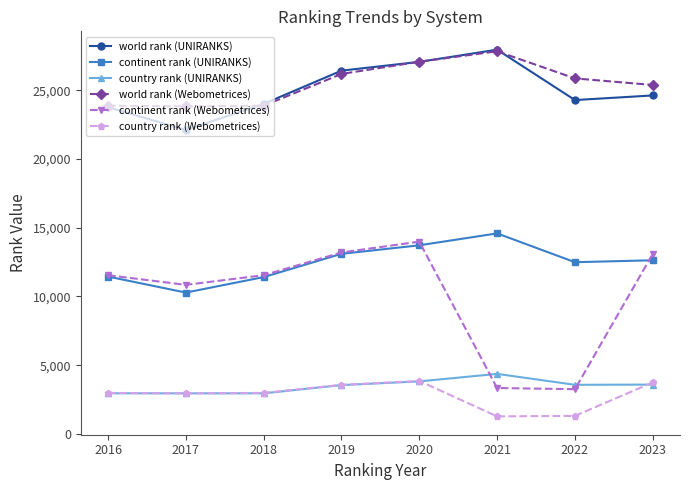

What is the lowest value of the world rank (Webometrices) series?

23830